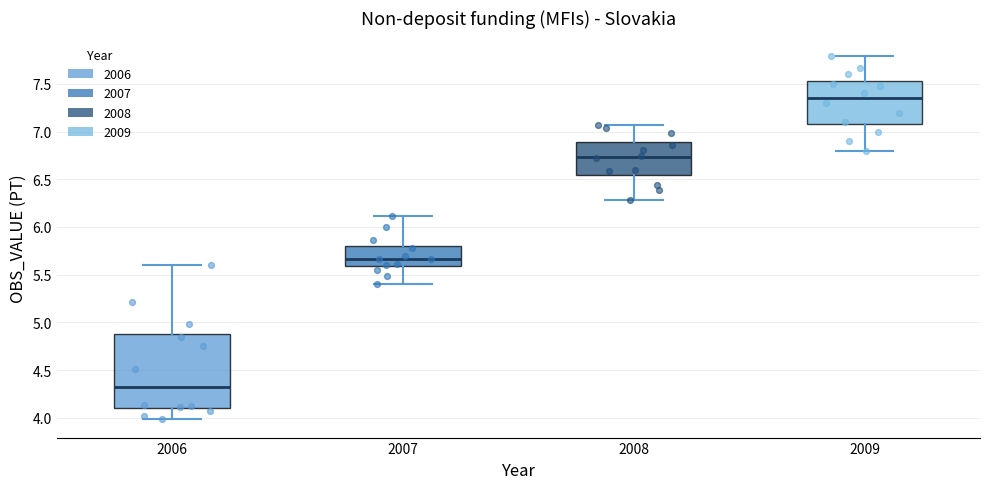

Which box is the tallest, from its lower edge to its upper edge?

2006